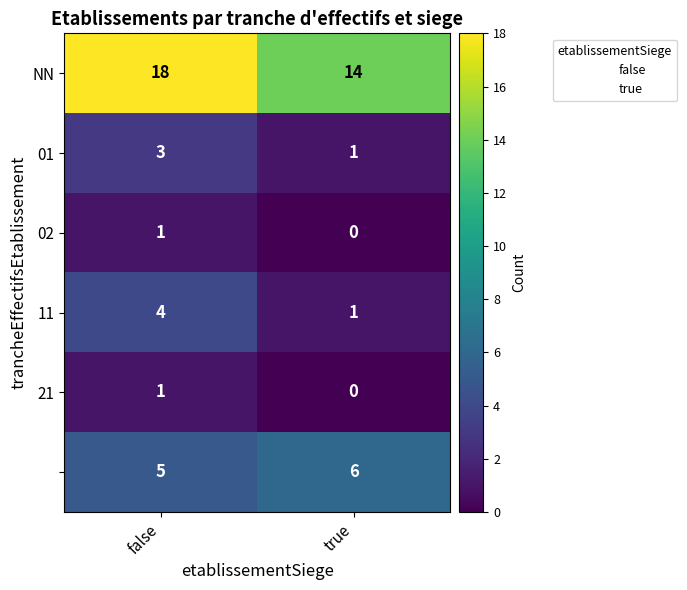

Which label corresponds to the largest value in the chart?

false